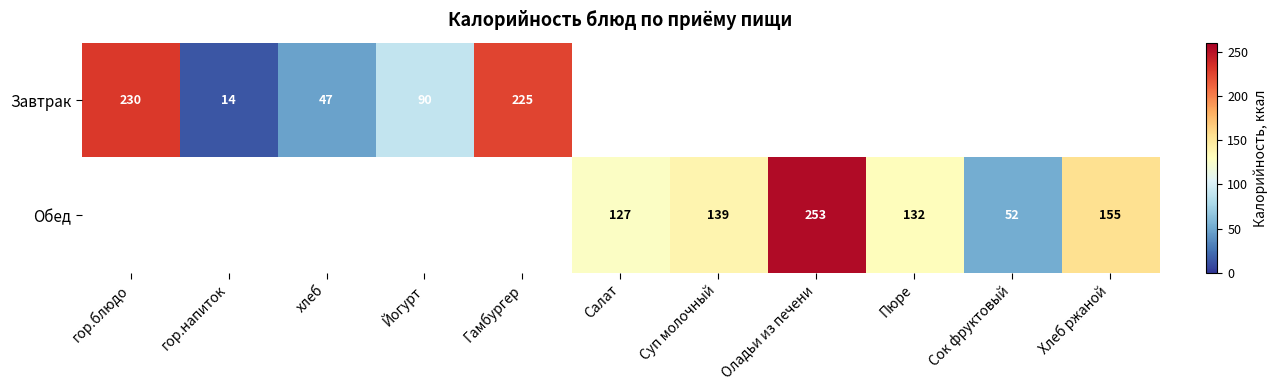

Is the value of Обед at Сок фруктовый greater than the value of Завтрак at гор.напиток?

Yes